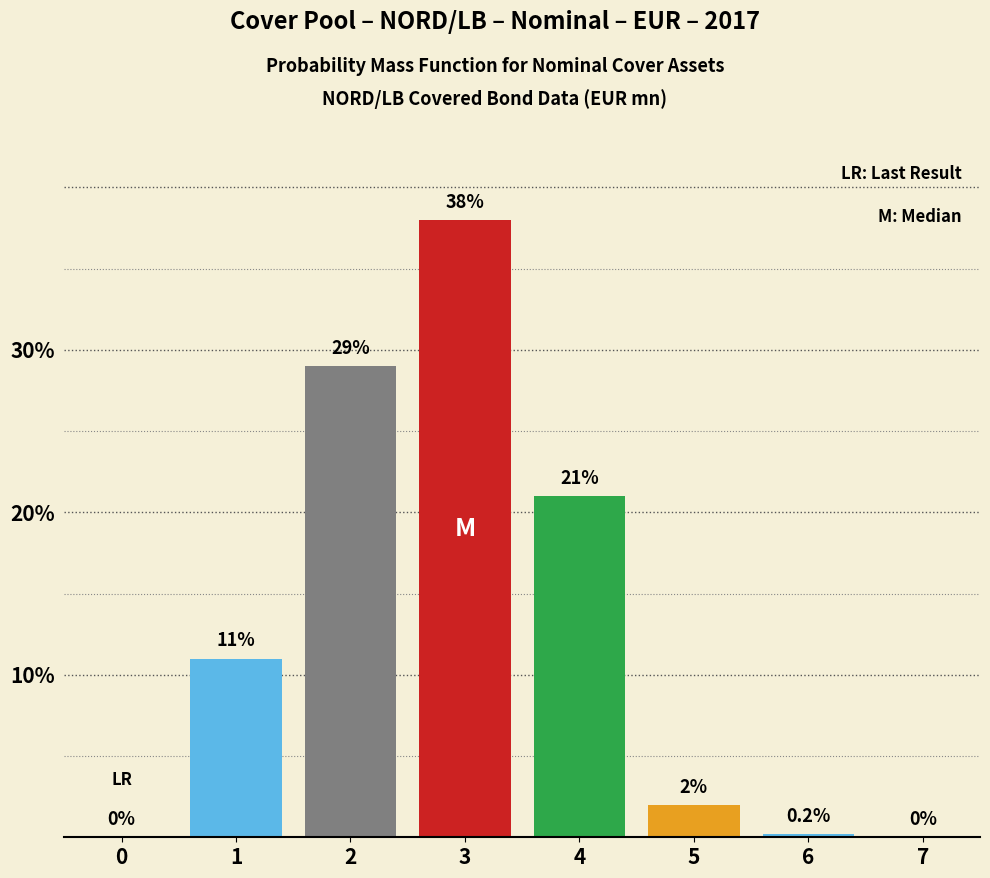

Reading left to right, list all the values displayed in this chart.

0=0.0	1=11.0	2=29.0	3=38.0	4=21.0	5=2.0	6=0.2	7=0.0